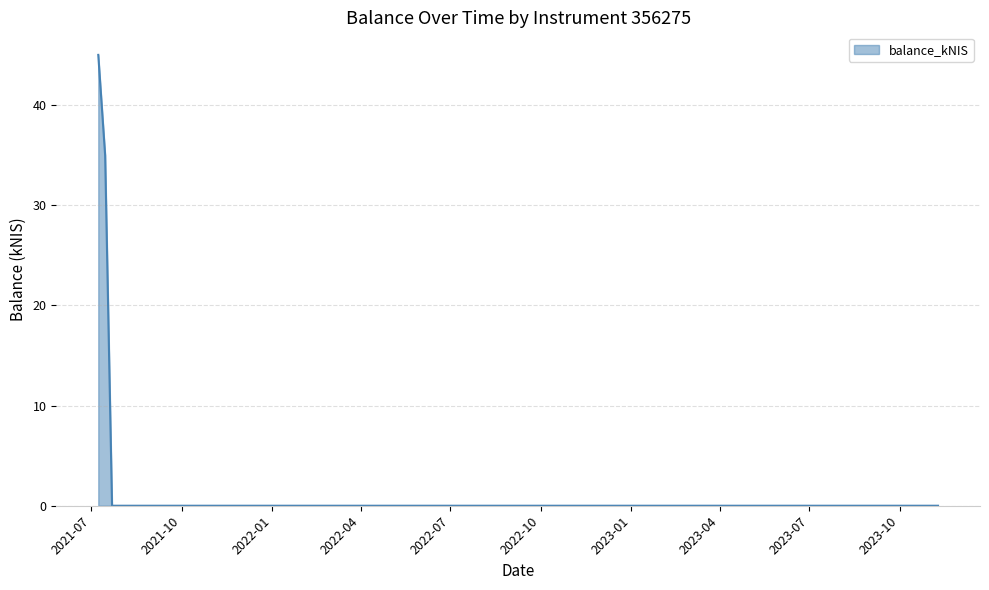

True or false: the data has more than 0 interior local peaks.

False